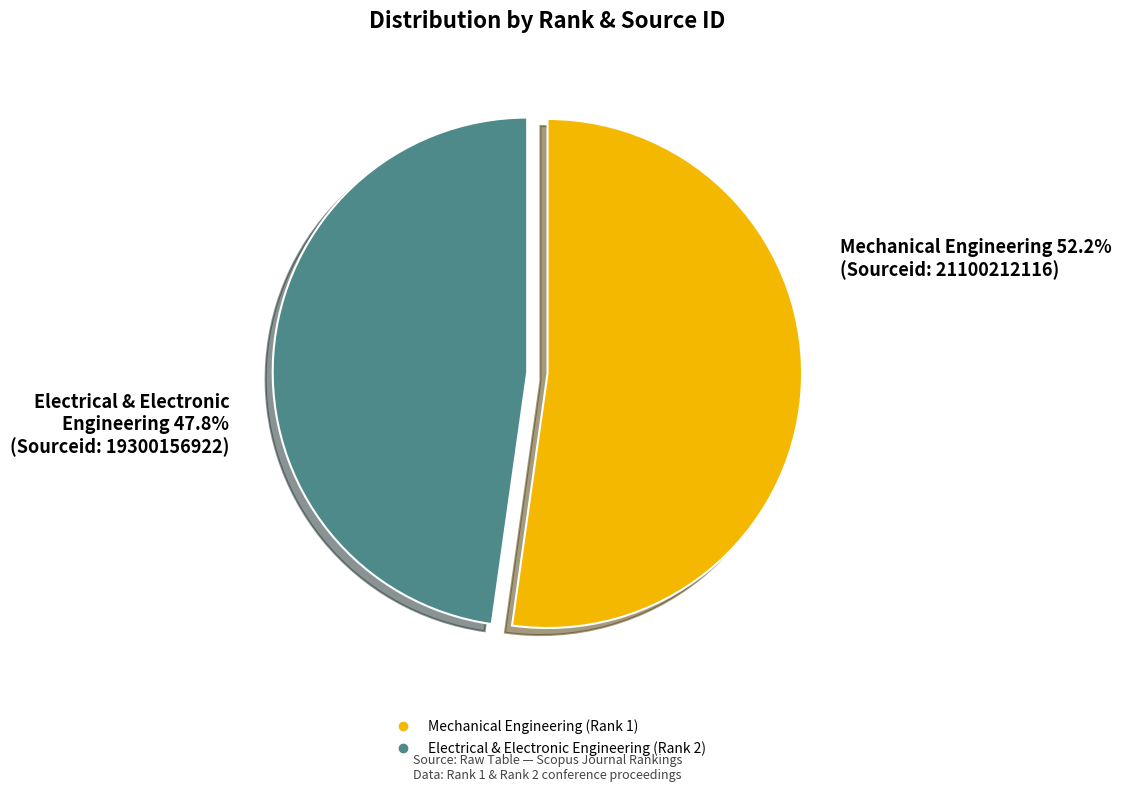

Rank the categories by value from lowest to highest.

Electrical & Electronic Engineering (Rank 2), Mechanical Engineering (Rank 1)